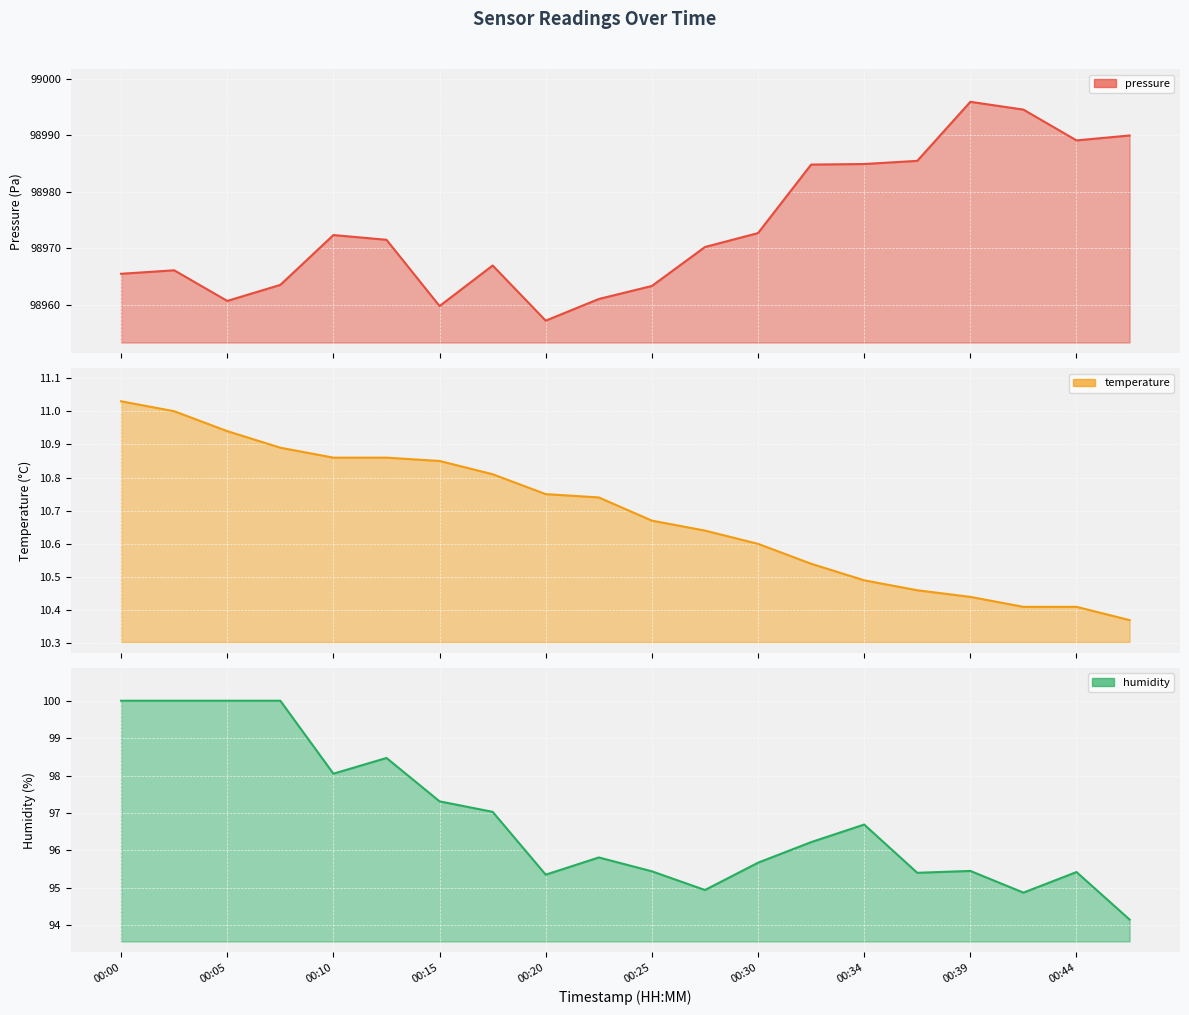

At how many categories does at least one series exceed 12155?

20